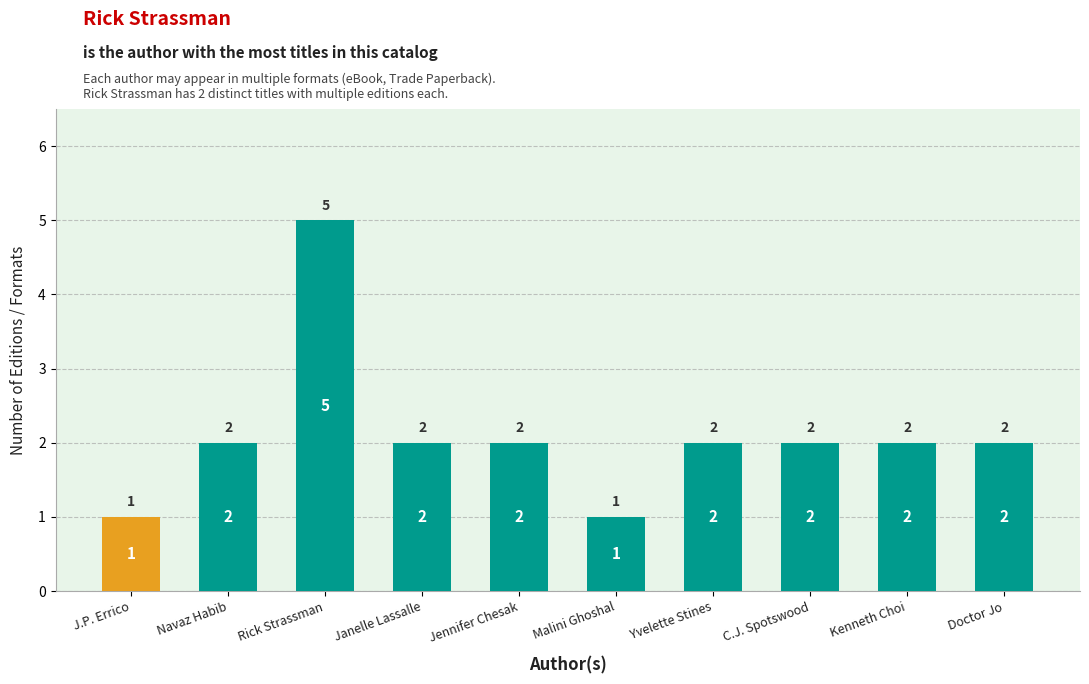

What is the change in value from Malini Ghoshal to Doctor Jo?

+1